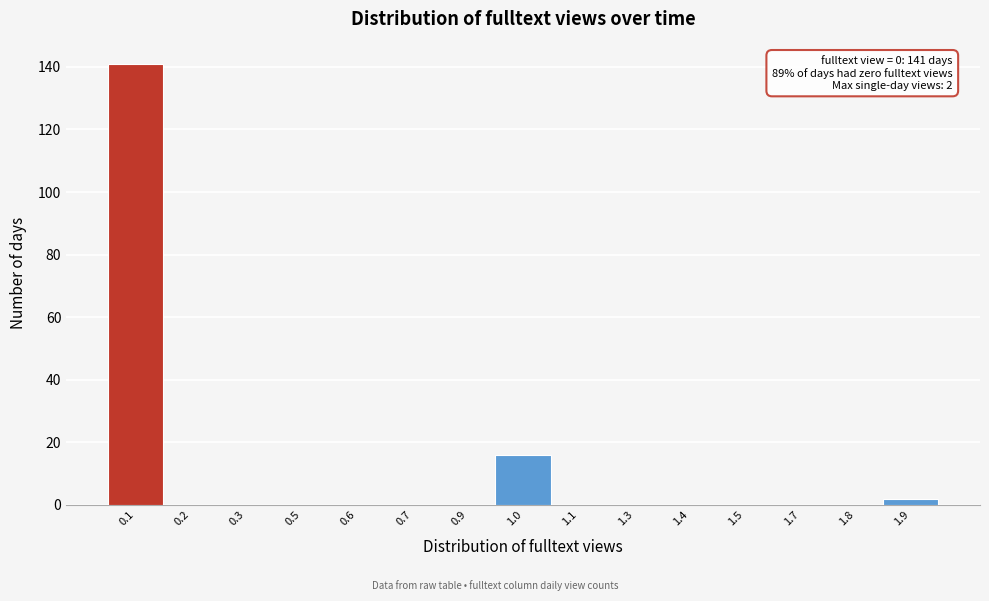

Reading left to right, transcribe all the data shown in this chart.

0.1=141	0.2=0	0.3=0	0.5=0	0.6=0	0.7=0	0.9=0	1.0=16	1.1=0	1.3=0	1.4=0	1.5=0	1.7=0	1.8=0	1.9=2